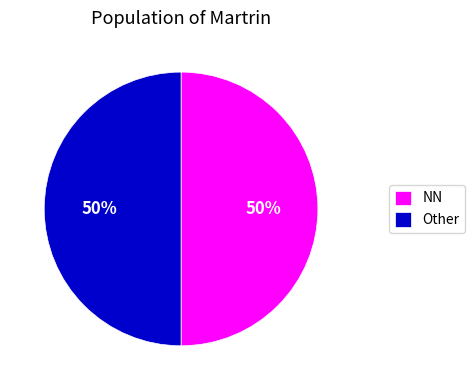

Approximately how many times larger is the value at Other compared to NN?

1.0